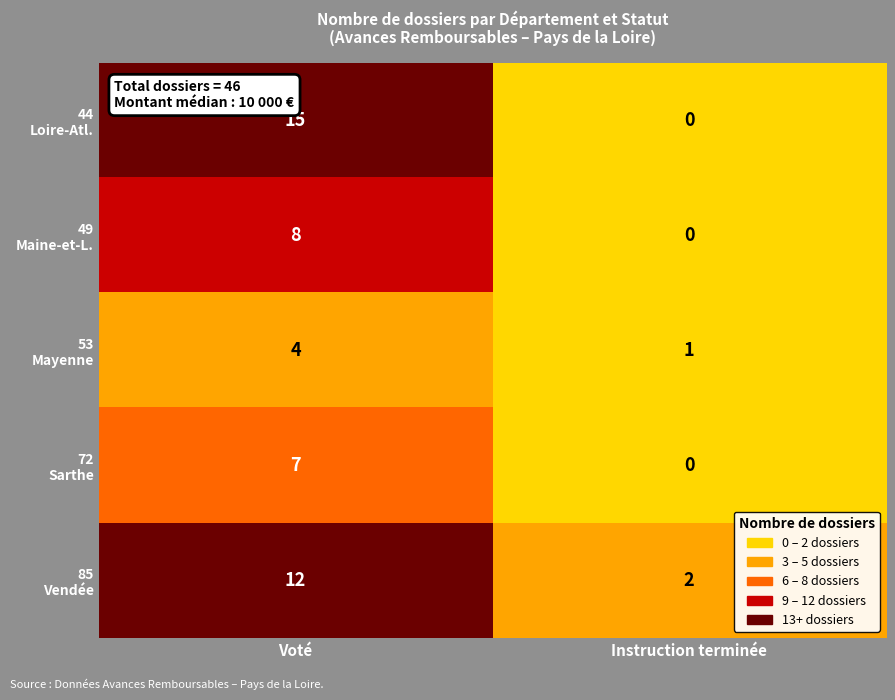

What is the total value across all series at Voté?

46